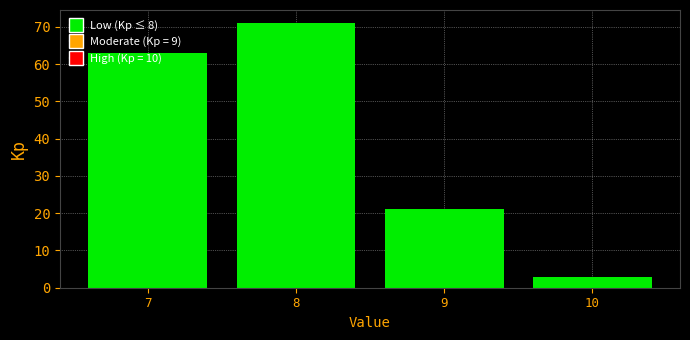

Read the value at 7.

63